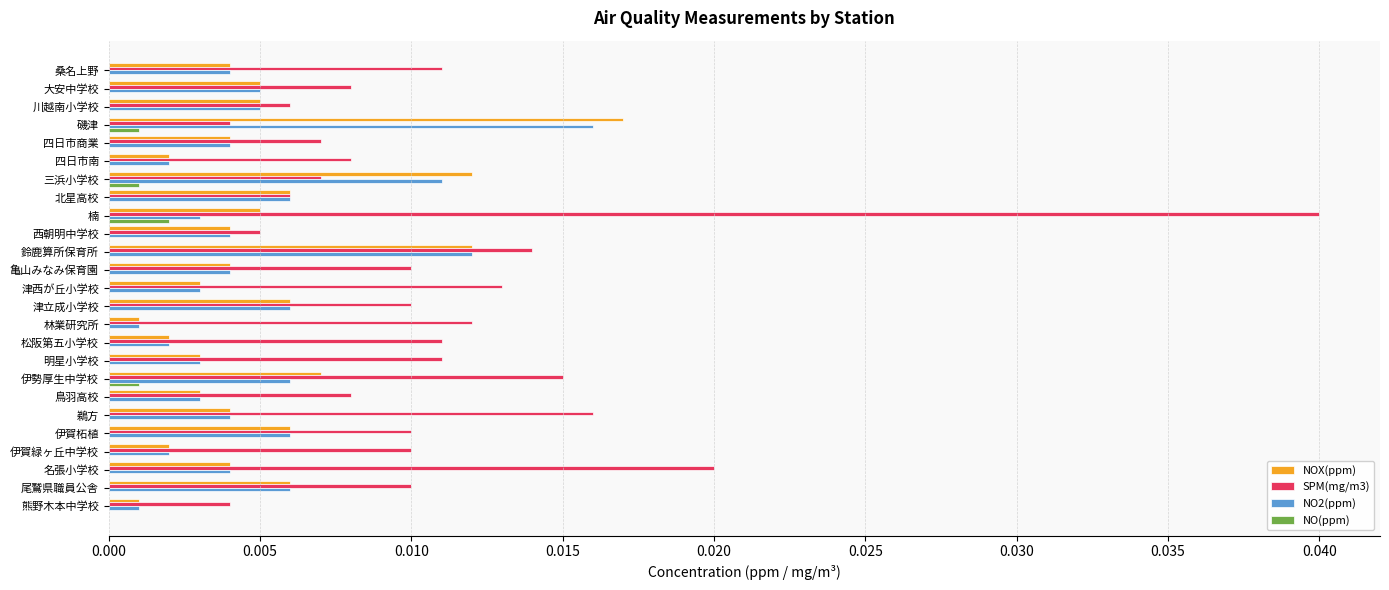

Which series changed the most between 西朝明中学校 and 伊賀柘植?

SPM(mg/m3)